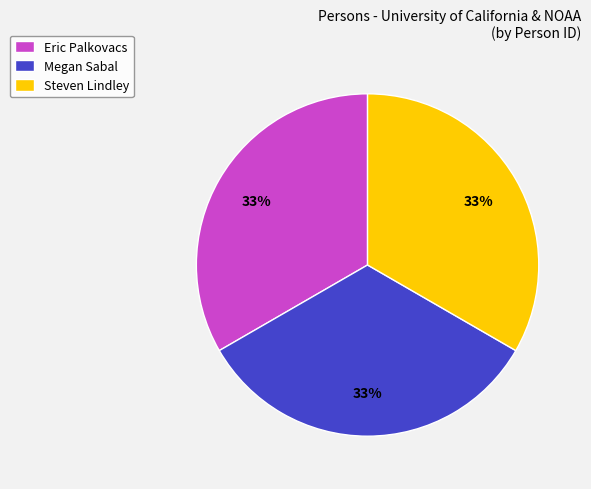

Is Eric Palkovacs the majority of the pie?

No